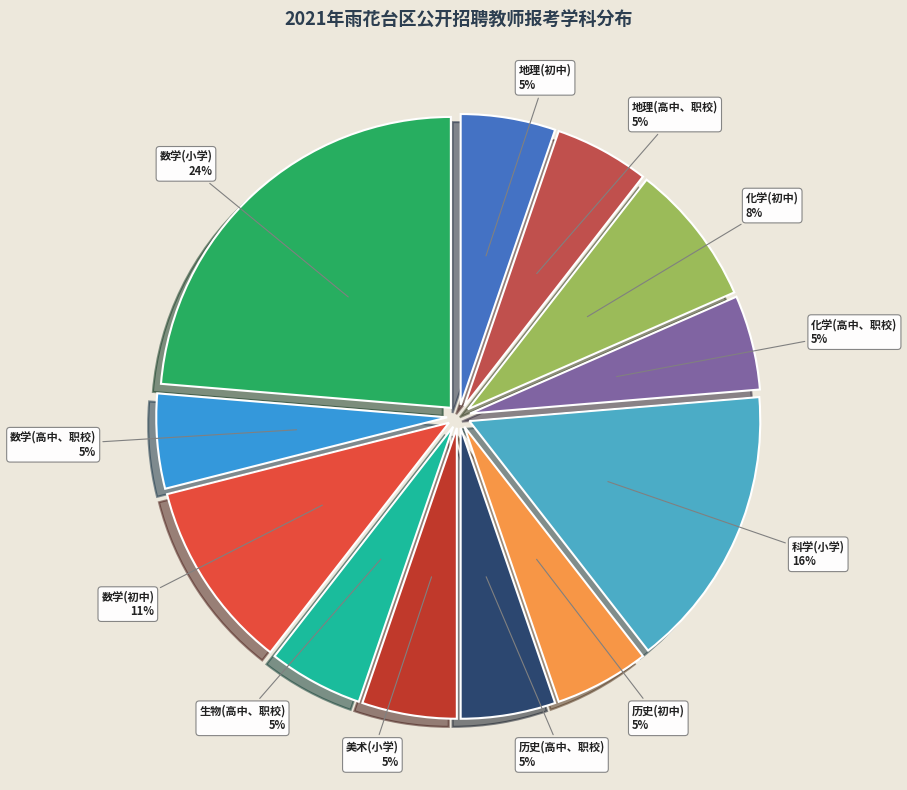

Is it true that 地理(初中) is 1% of the pie?

False